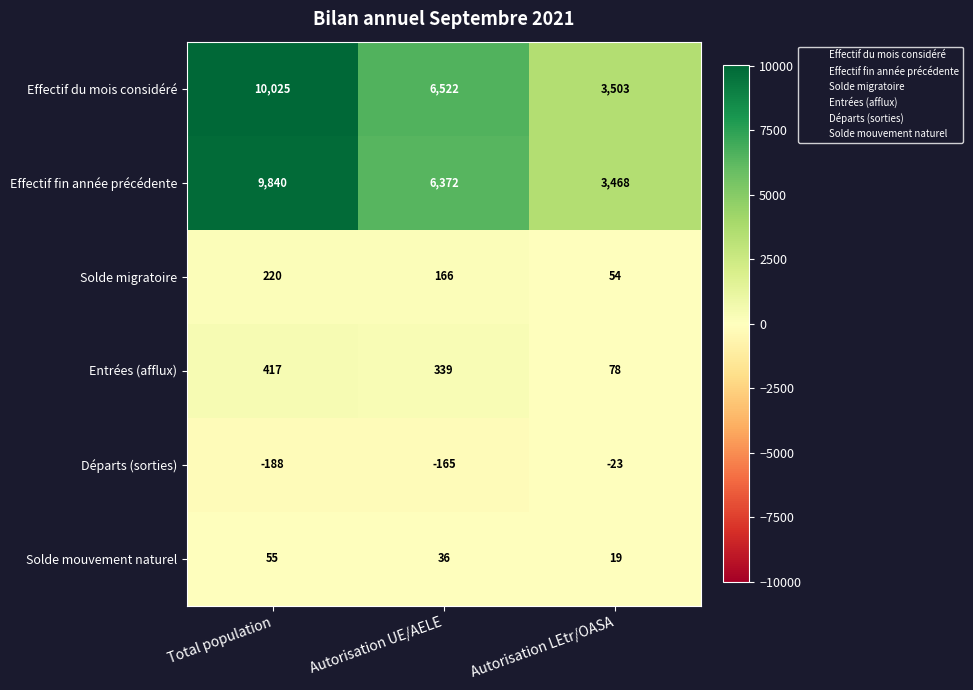

What is the sum of all Solde migratoire values?

440